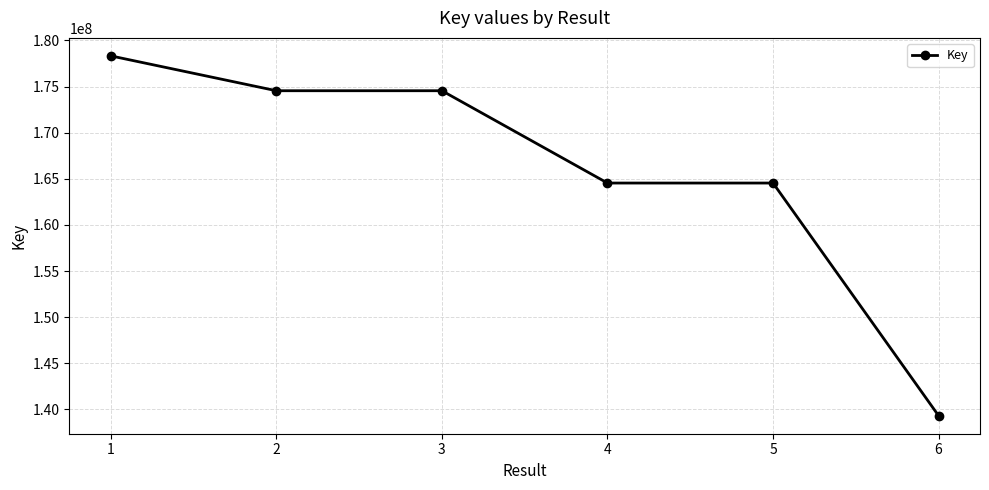

What value does the data have at 5, to the nearest 100?

164538800